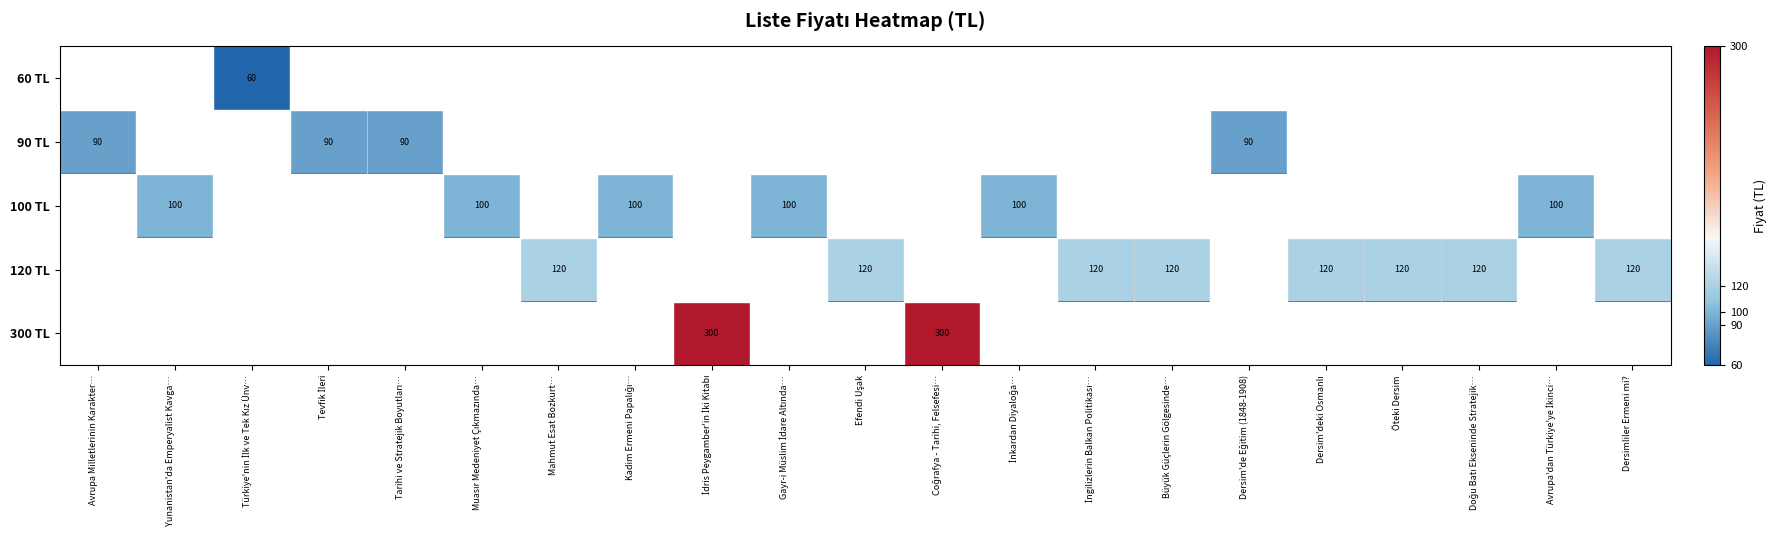

Rank the series by their maximum value, from lowest to highest.

60 TL, 90 TL, 100 TL, 120 TL, 300 TL